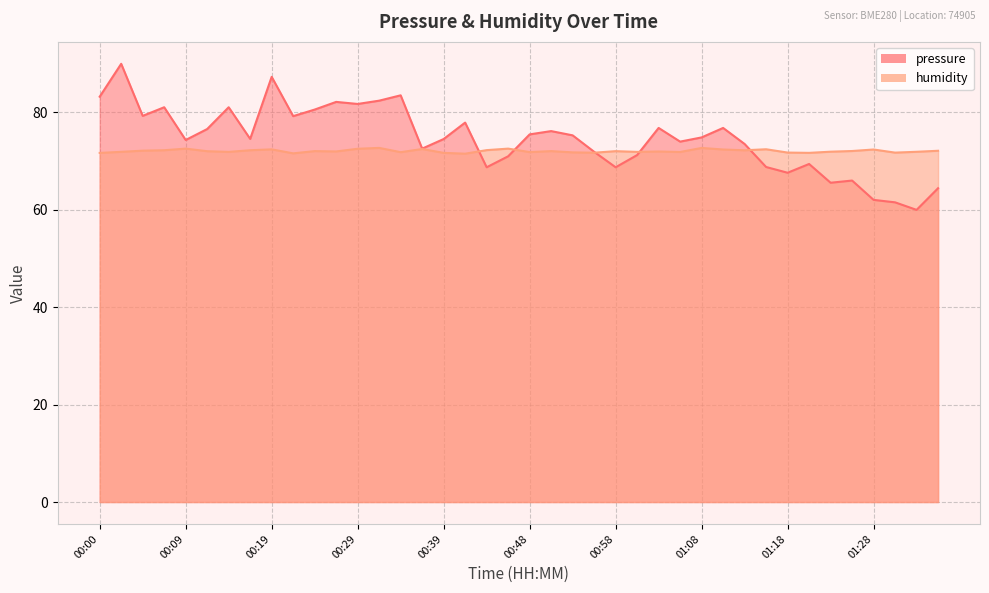

Rank the series by their average value, from lowest to highest.

humidity, pressure